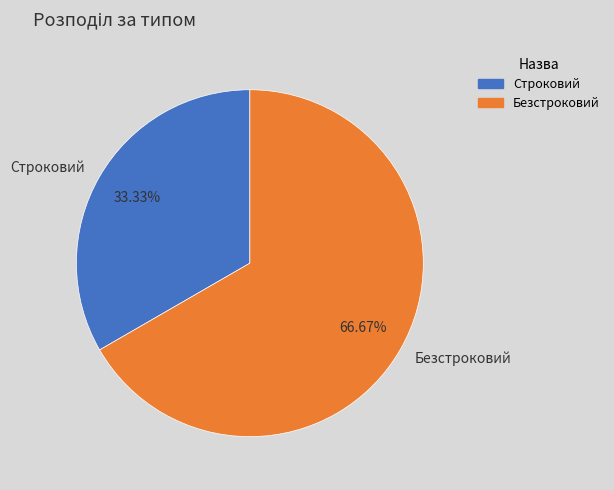

Rank the categories by value from highest to lowest.

Безстроковий, Строковий